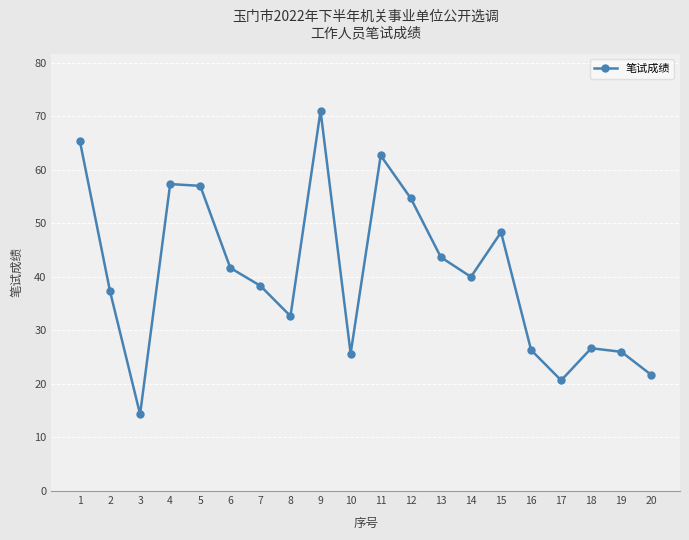

What is the ratio of the value at 10 to the value at 17?

1.2